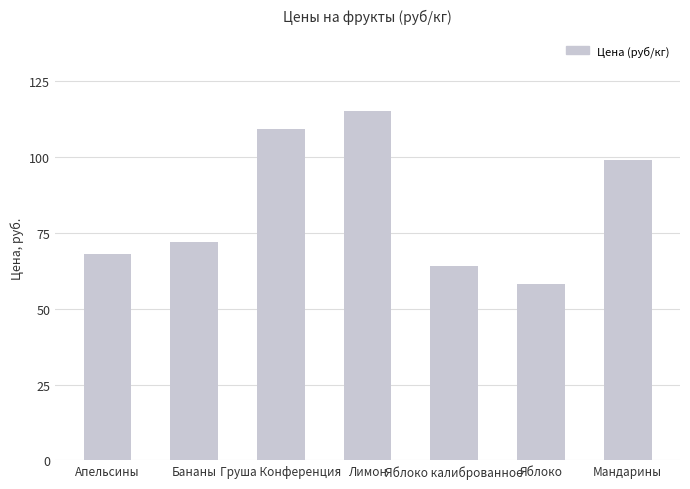

List the labels in order of value, largest first.

Лимон, Груша Конференция, Мандарины, Бананы, Апельсины, Яблоко калиброванное, Яблоко